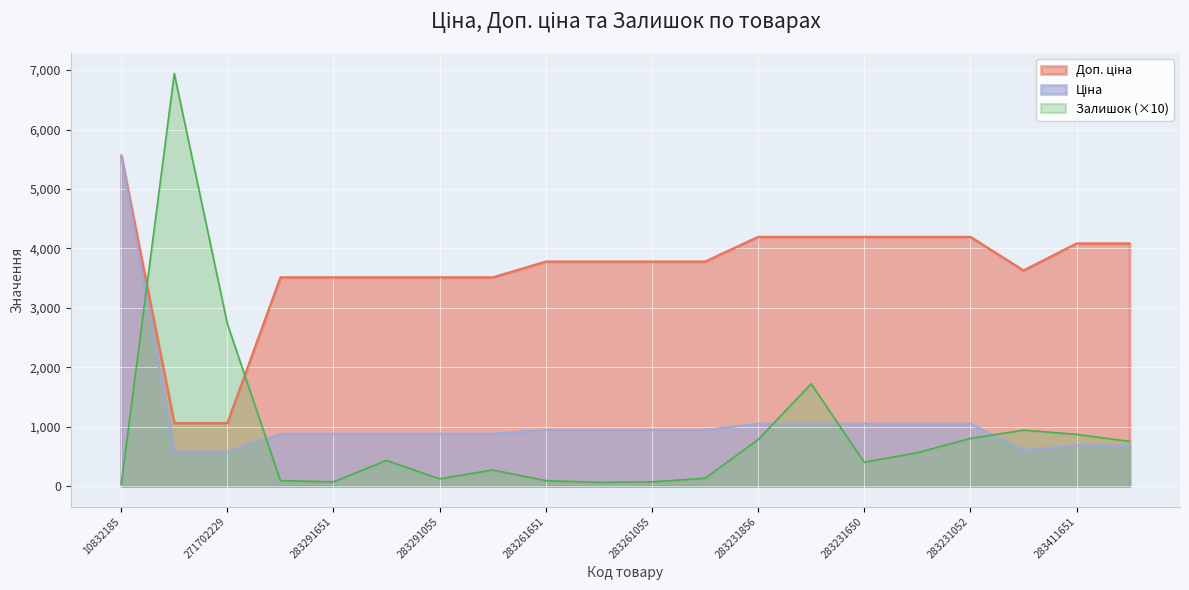

List the labels in order of Доп. ціна value, largest first.

10832185, 283231856, 283231651, 283231650, 283231055, 283231052, 283411651, 283411650, 283261651, 283261650, 283261055, 283261052, 281731856, 283291856, 283291651, 283291650, 283291055, 283291052, 271702230, 271702229